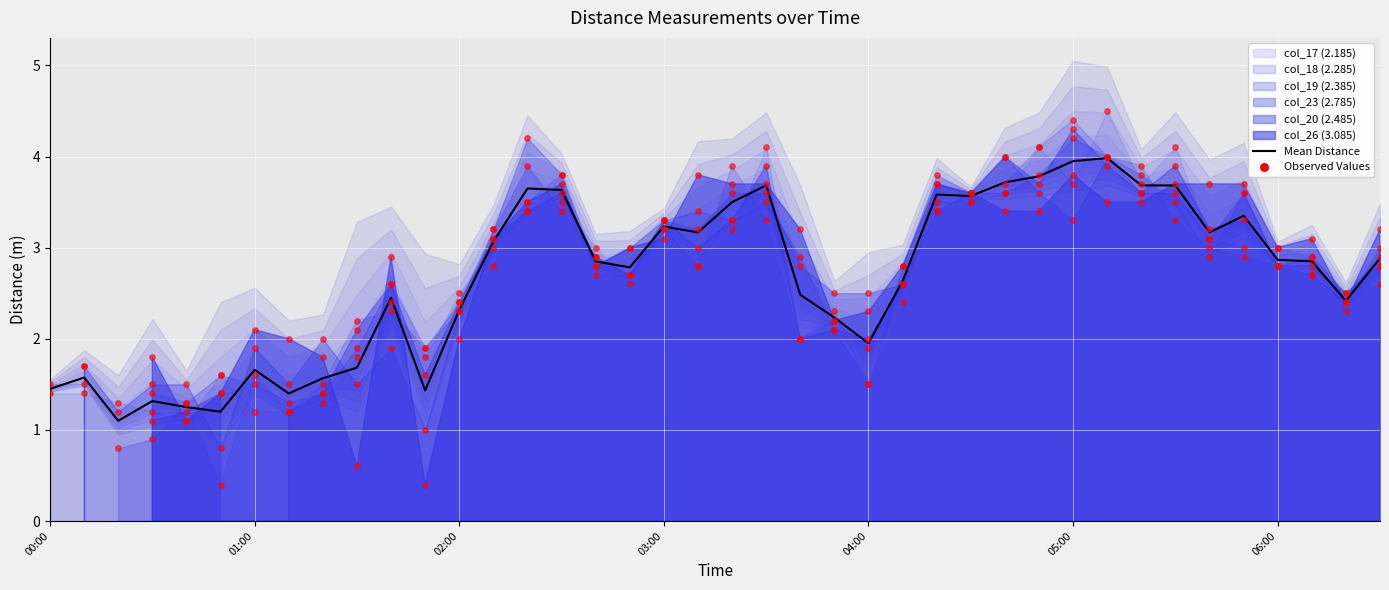

What is the change in value from 15 to 32?

+0.1